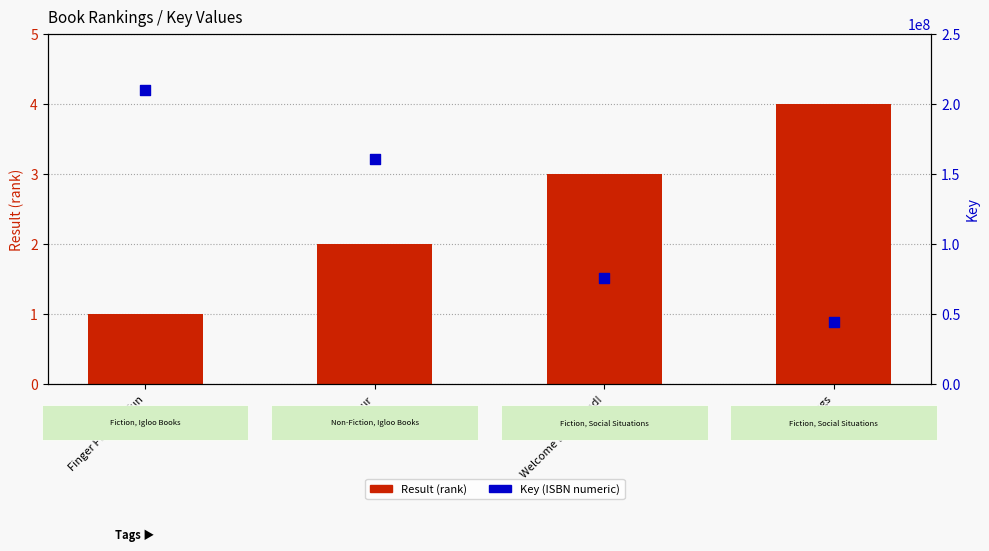

Which series reaches the maximum Y coordinate?

Key (ISBN numeric)